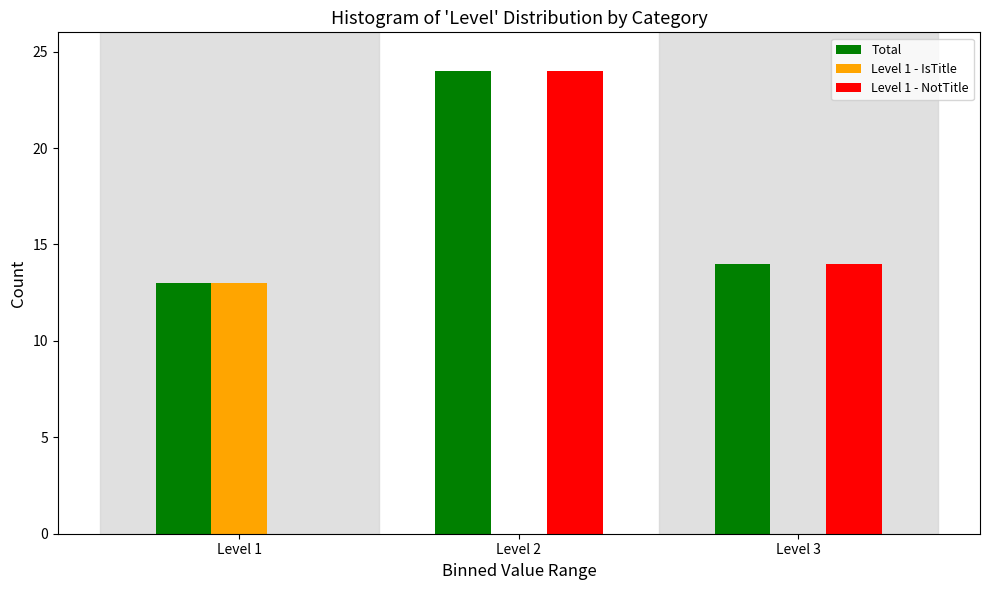

Reading left to right, transcribe all the data shown in this chart.

Total: Level 1=13	Level 2=24	Level 3=14
Level 1 - IsTitle: Level 1=13	Level 2=0	Level 3=0
Level 1 - NotTitle: Level 1=0	Level 2=24	Level 3=14